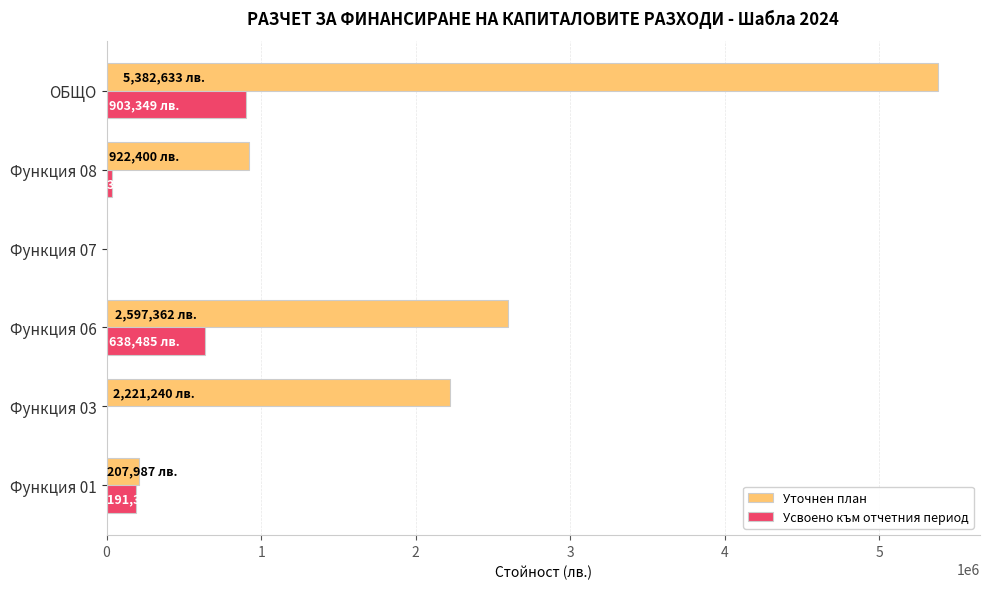

Where is Усвоено към отчетния период nearest to the value 451674?

Функция 06